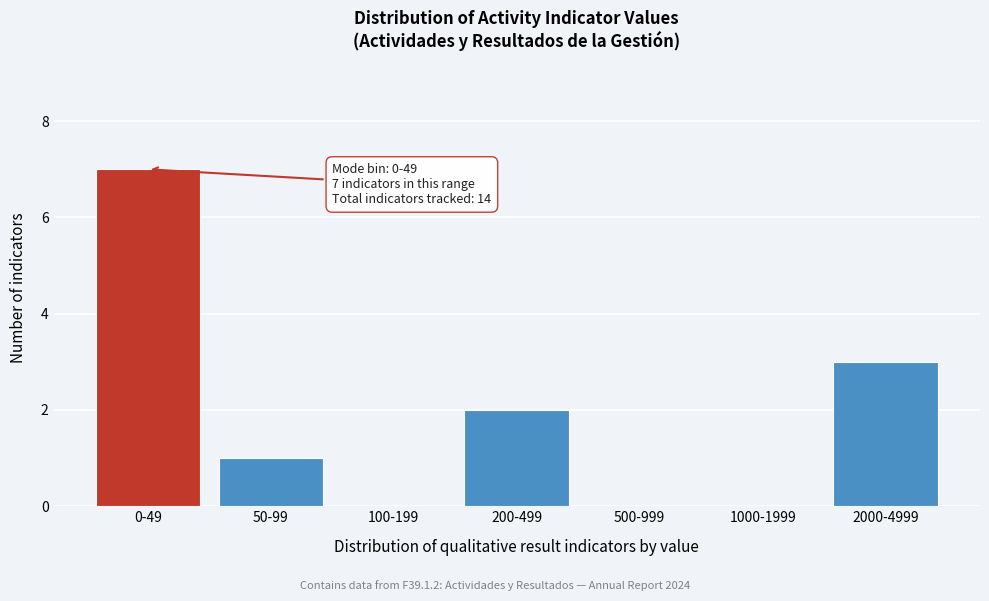

Reading right to left, transcribe all the data shown in this chart.

2000-4999=3	1000-1999=0	500-999=0	200-499=2	100-199=0	50-99=1	0-49=7